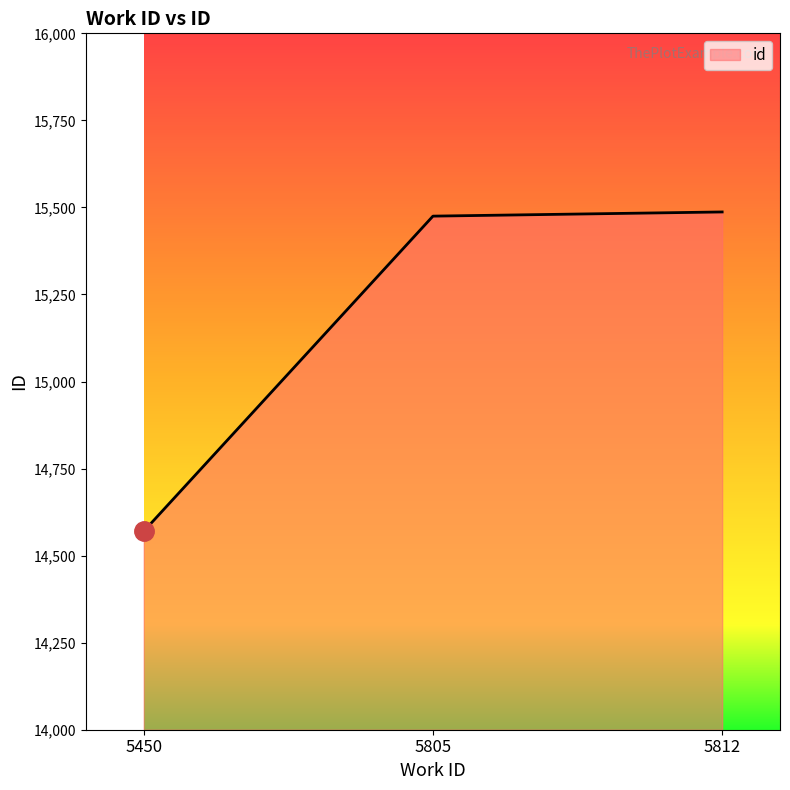

How many series are shown in this chart?

1